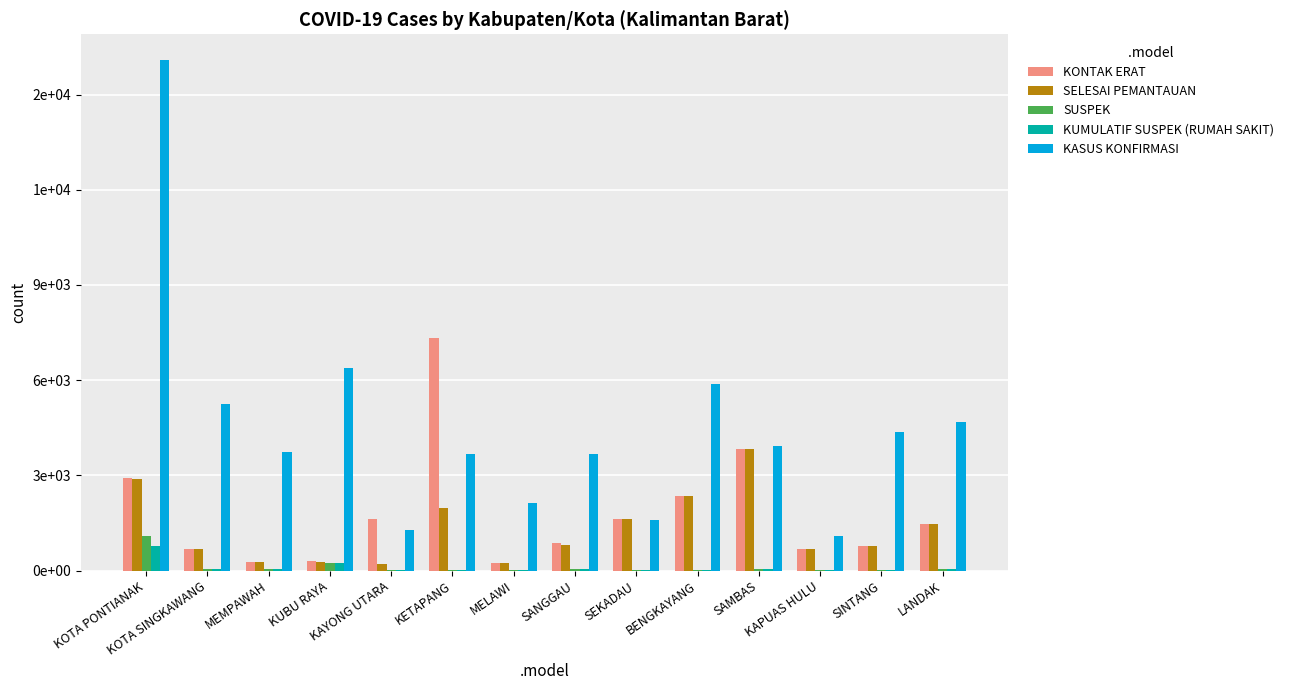

Are the bars grouped side by side (vs. stacked)?

Yes